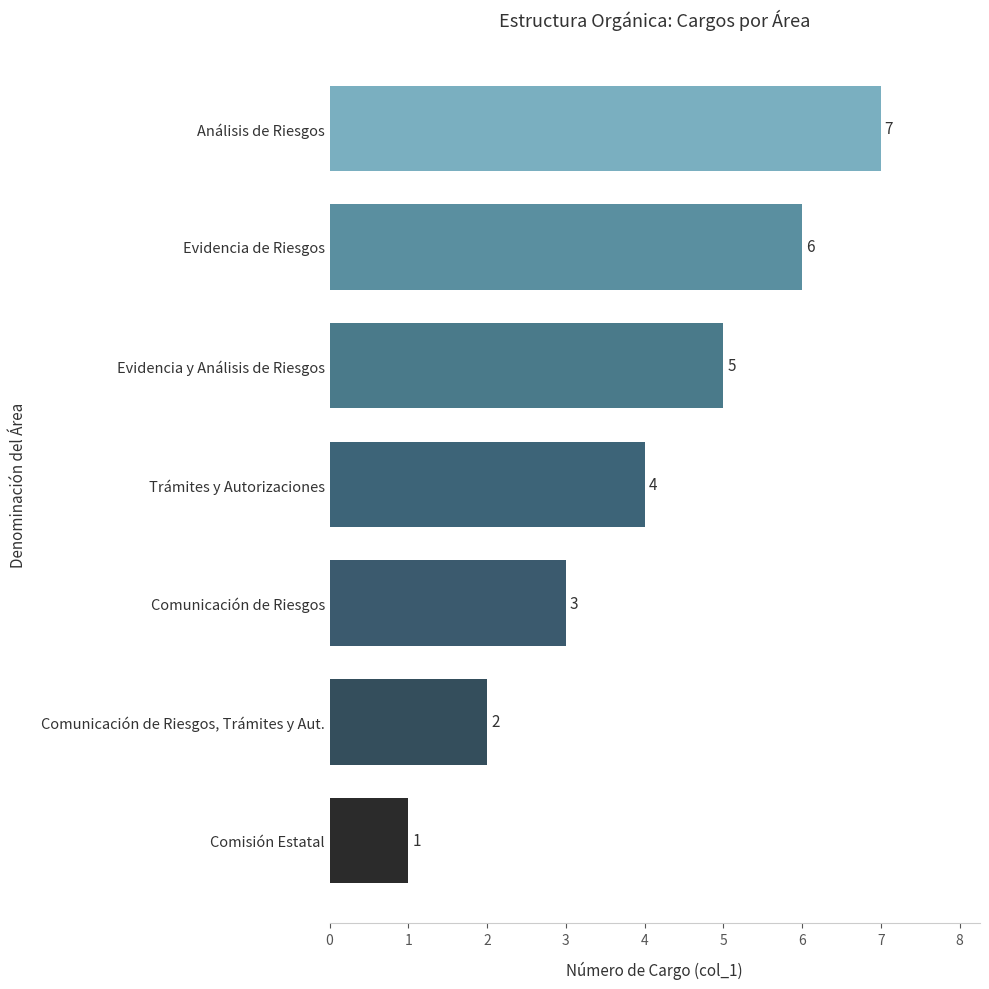

True or false: the data shows 4 at Trámites y Autorizaciones.

True